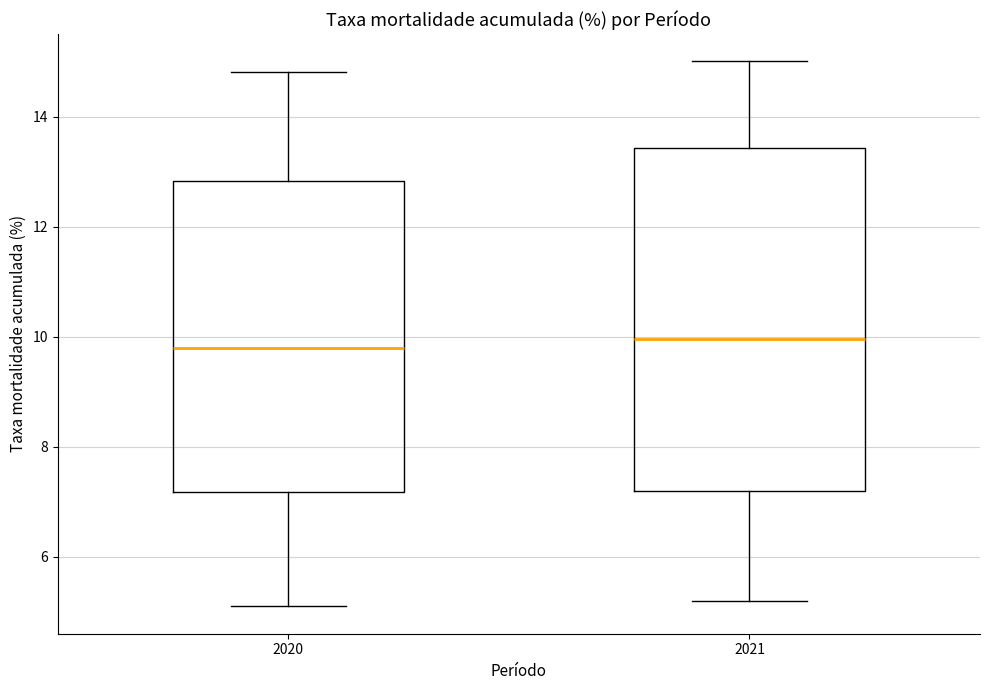

Reading left to right, transcribe this box plot: for each box, give where its median line is, the range the box spans, and where its two whiskers end, as read against the y-axis. The values are not printed on the chart, so give them approximately, as read against the axis.

2020: median 9.8, box 7.2 to 12.8, whiskers 5.2 to 14.8
2021: median 10.0, box 7.2 to 13.4, whiskers 5.2 to 15.0